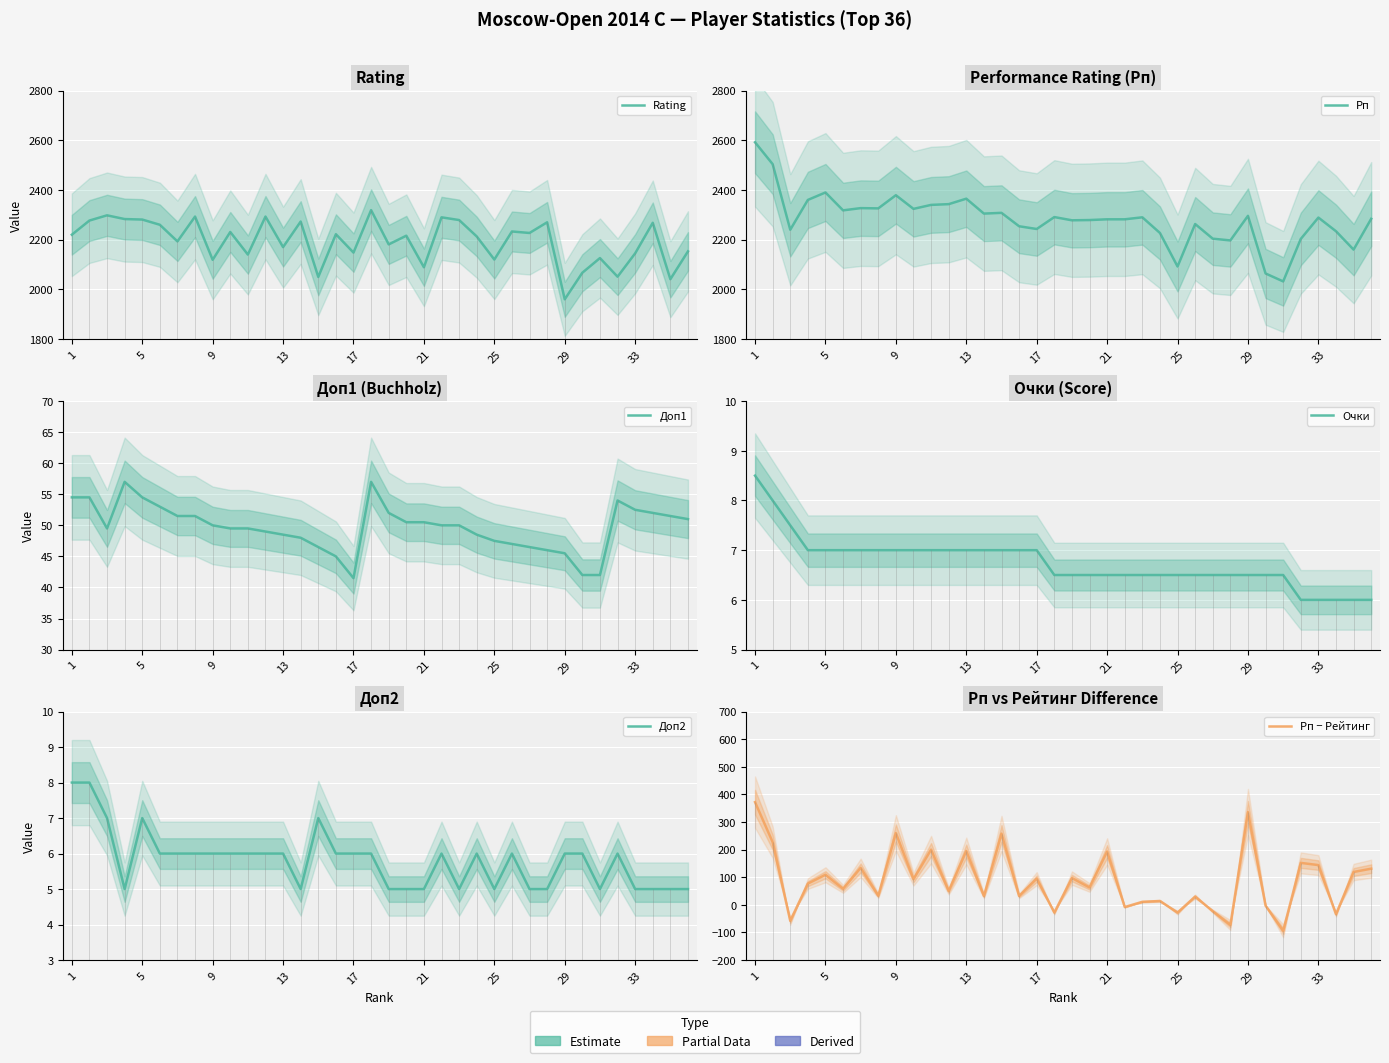

What is the sum of all Очки values?

243.0